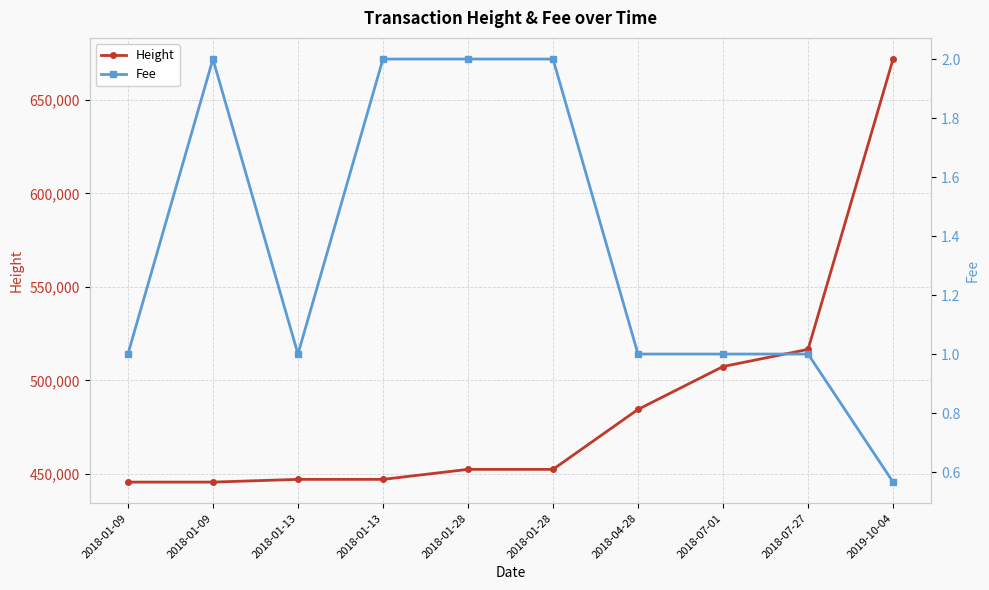

What is the difference between the Height values at 2018-01-28 and 2018-07-01?

54968.0